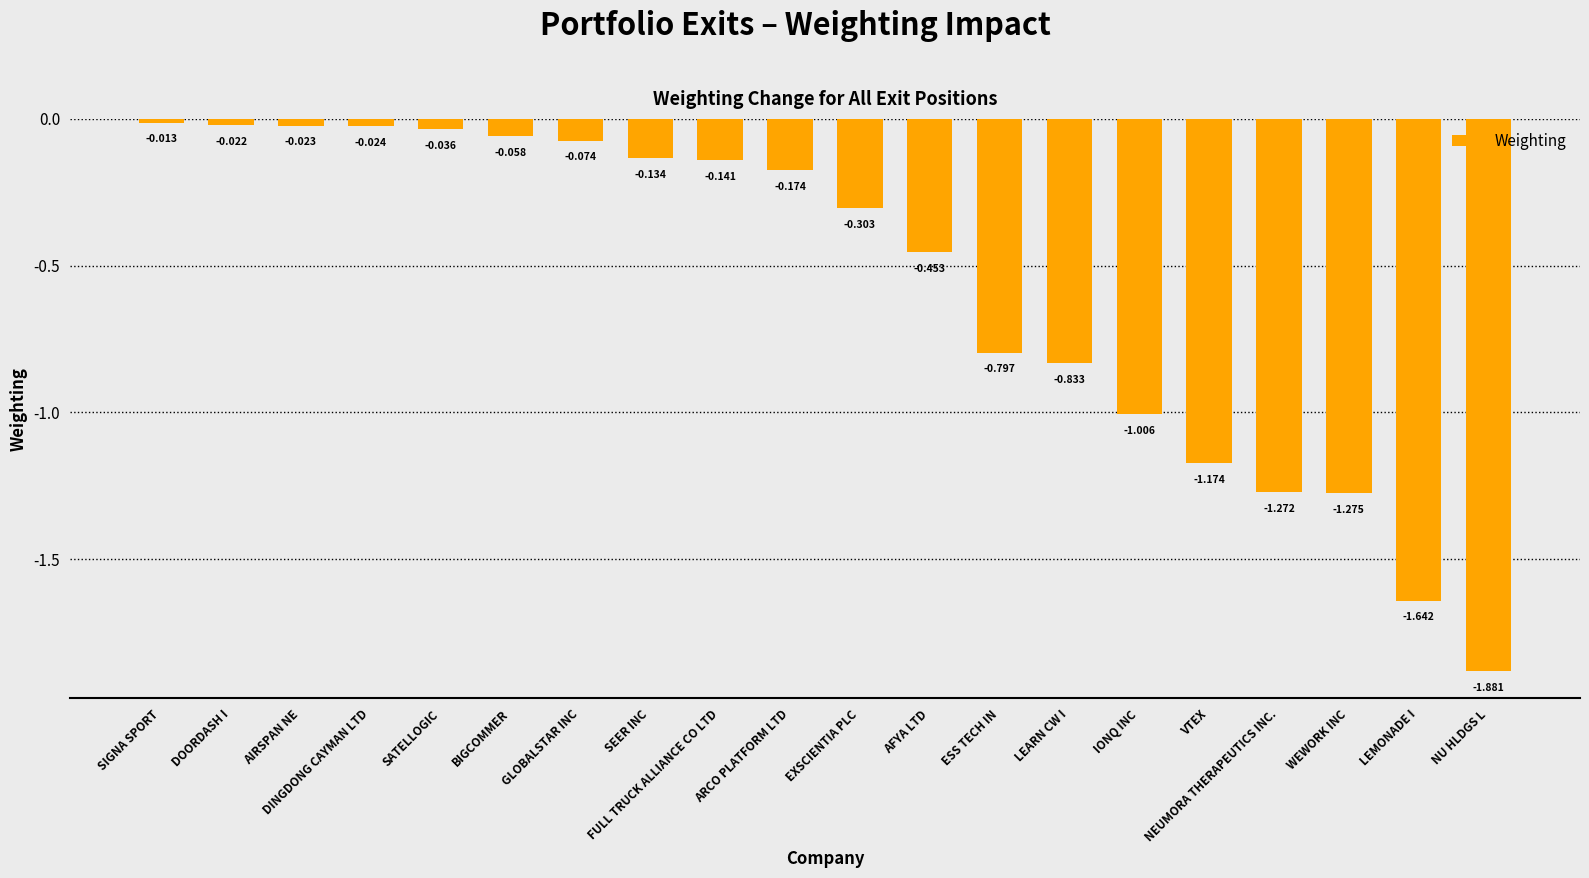

What is the label of the 1st bar from the right?

NU HLDGS L